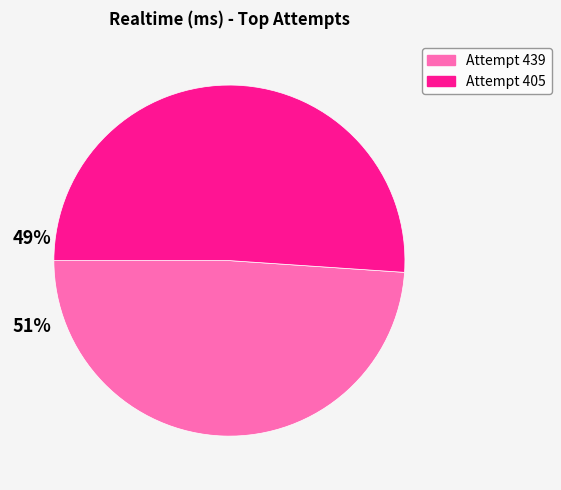

What is the smallest slice in the pie chart?

Attempt 439